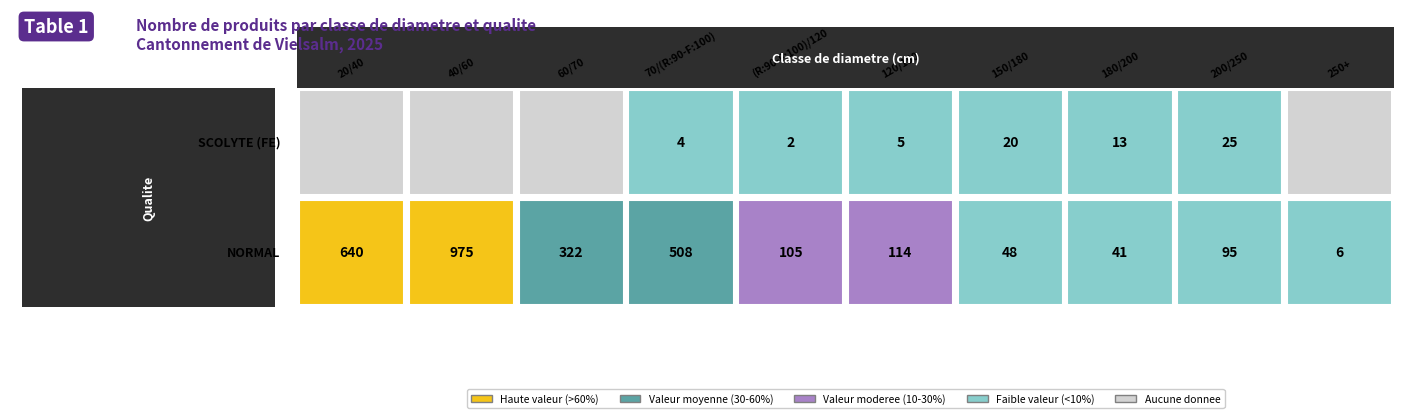

Reading left to right, transcribe all the data shown in this chart.

NORMAL: 20/40=640	40/60=975	60/70=322	70/(R:90-F:100)=508	(R:90-F:100)/120=105	120/150=114	150/180=48	180/200=41	200/250=95	250+=6
SCOLYTE (FE): 20/40=0	40/60=0	60/70=0	70/(R:90-F:100)=4	(R:90-F:100)/120=2	120/150=5	150/180=20	180/200=13	200/250=25	250+=0